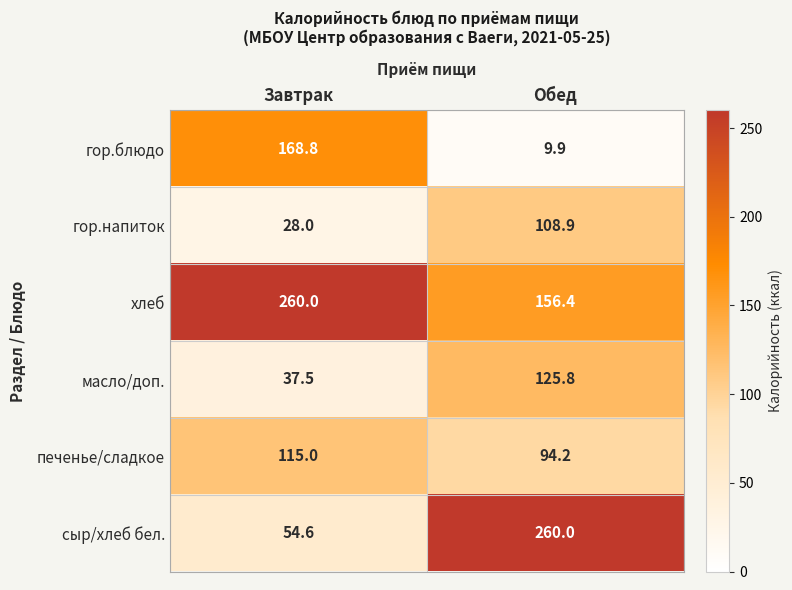

List the labels in order of гор.напиток value, largest first.

Обед, Завтрак